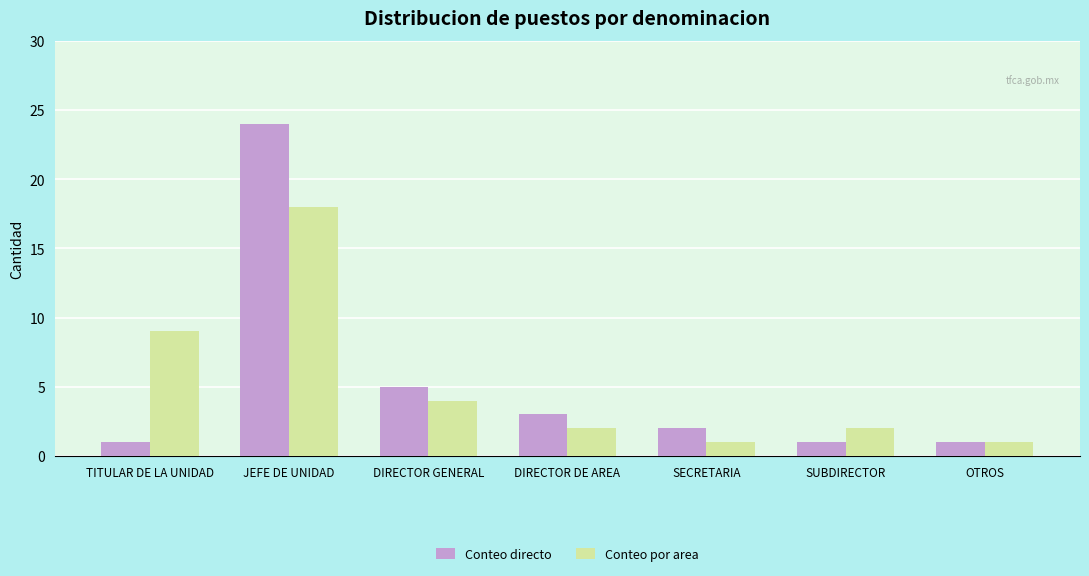

How many groups of bars are there?

7